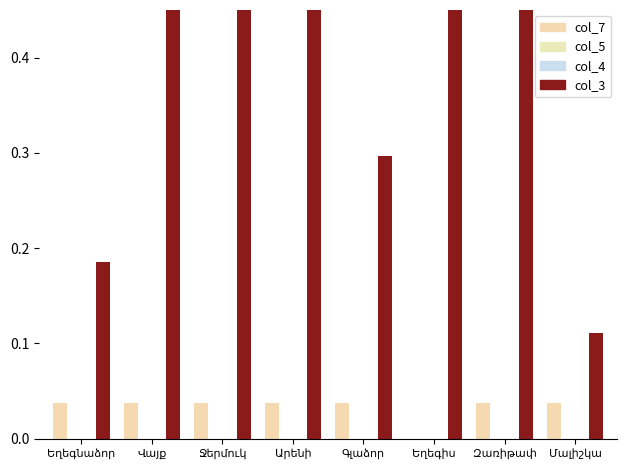

How many positive values does the col_7 series have?

7